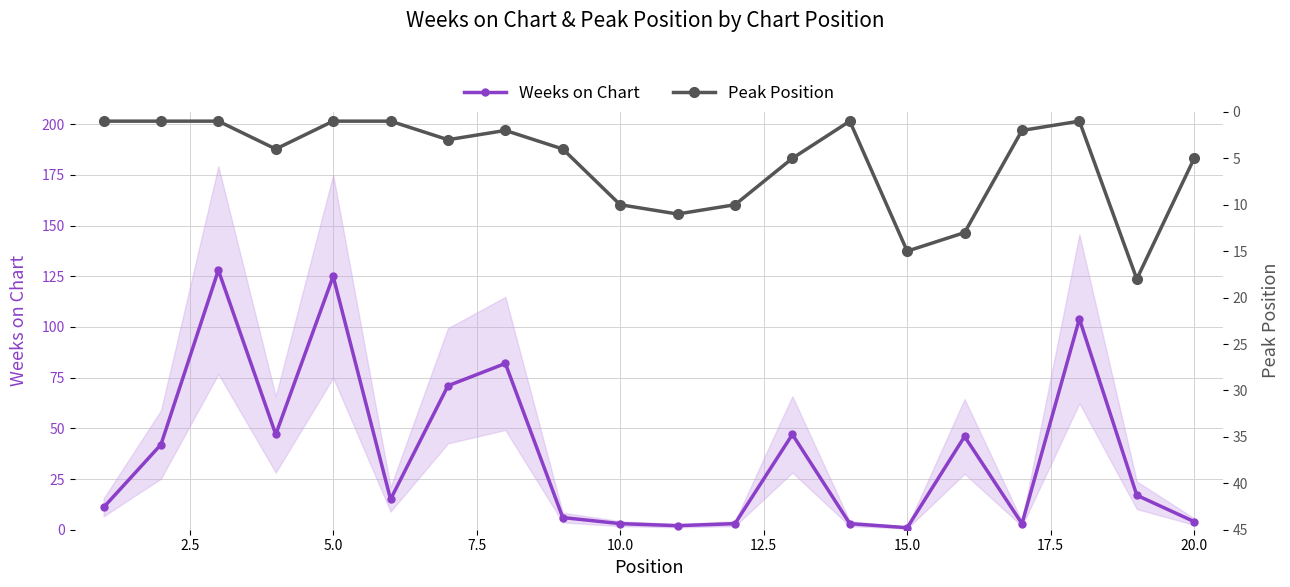

True or false: Weeks on Chart has more than 2 points higher than both neighbors.

True